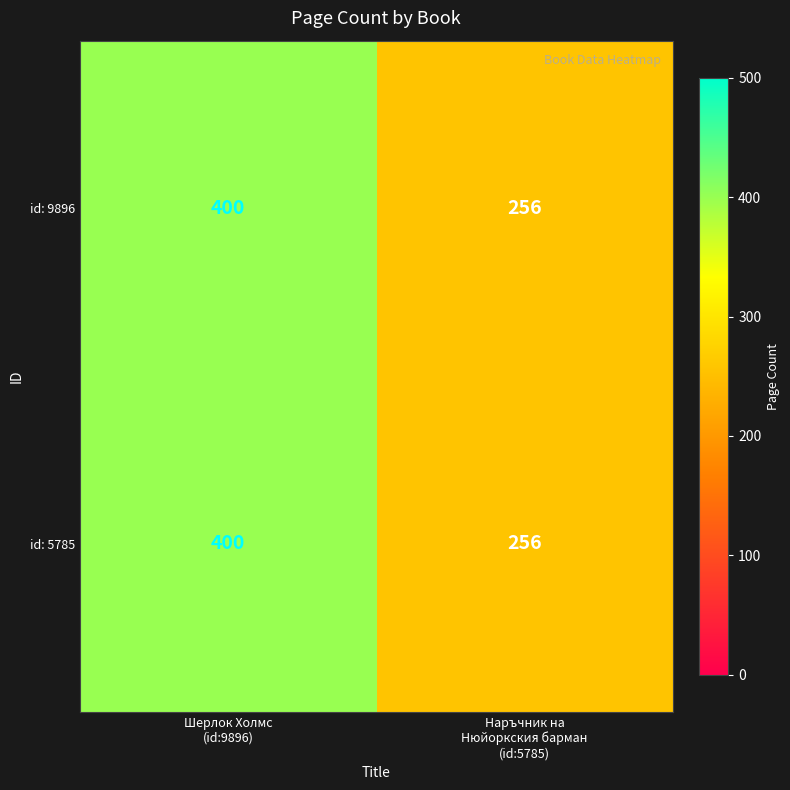

What is the average value of the id: 9896 series?

328